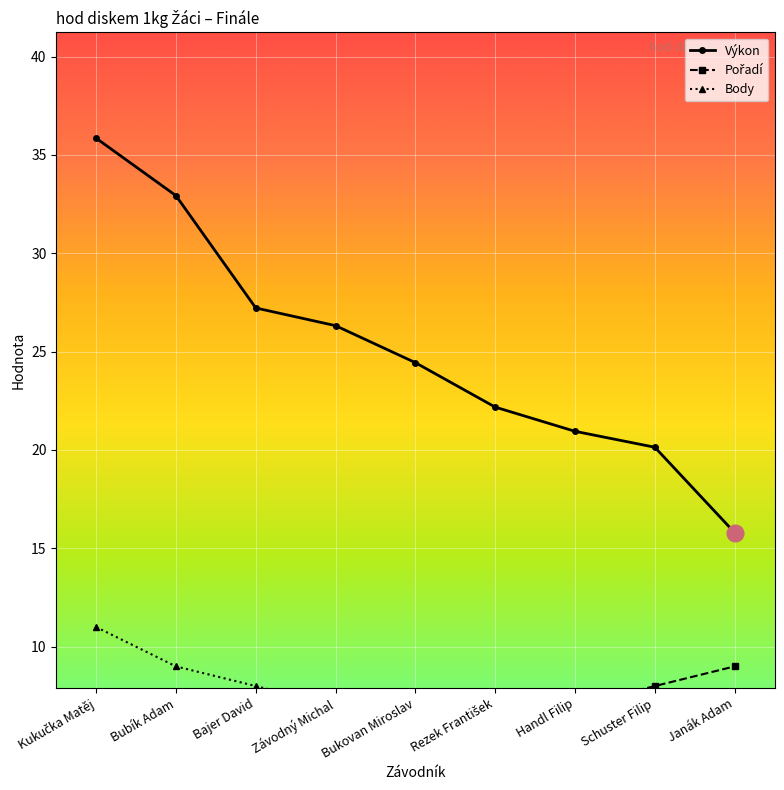

Which series has the widest spread of values?

Výkon